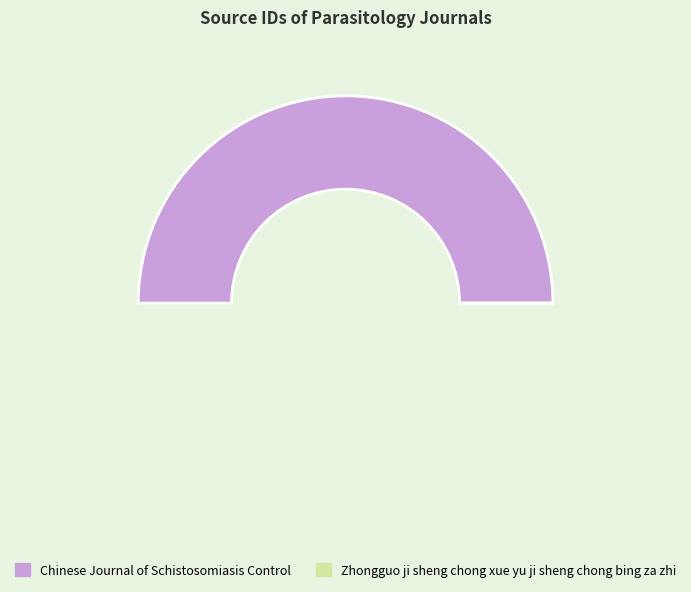

What is the smallest slice in the pie chart?

Zhongguo ji sheng chong xue yu ji sheng chong bing za zhi